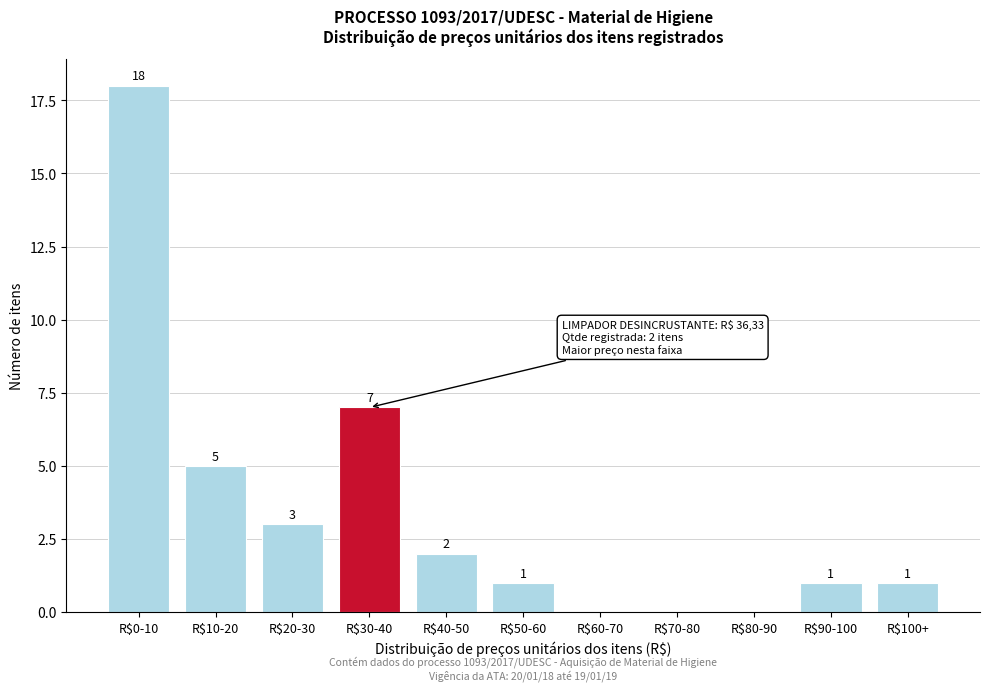

What is the maximum value shown in the chart?

18